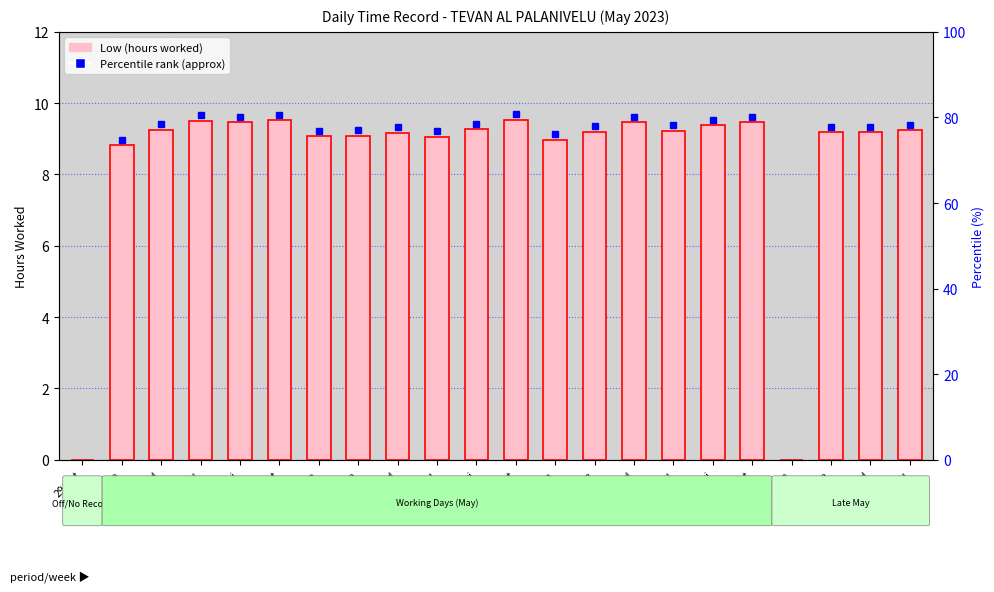

Reading left to right, extract all data points from this chart.

29-Sat=0.0	2-Tue=8.8	3-Wed=9.3	4-Thu=9.5	5-Fri=9.5	6-Sat=9.5	8-Mon=9.1	9-Tue=9.1	10-Wed=9.2	11-Thu=9.1	12-Fri=9.3	13-Sat=9.5	15-Mon=9.0	16-Tue=9.2	17-Wed=9.5	18-Thu=9.2	19-Fri=9.4	20-Sat=9.5	22-Mon=0.0	23-Tue=9.2	24-Wed=9.2	25-Thu=9.2